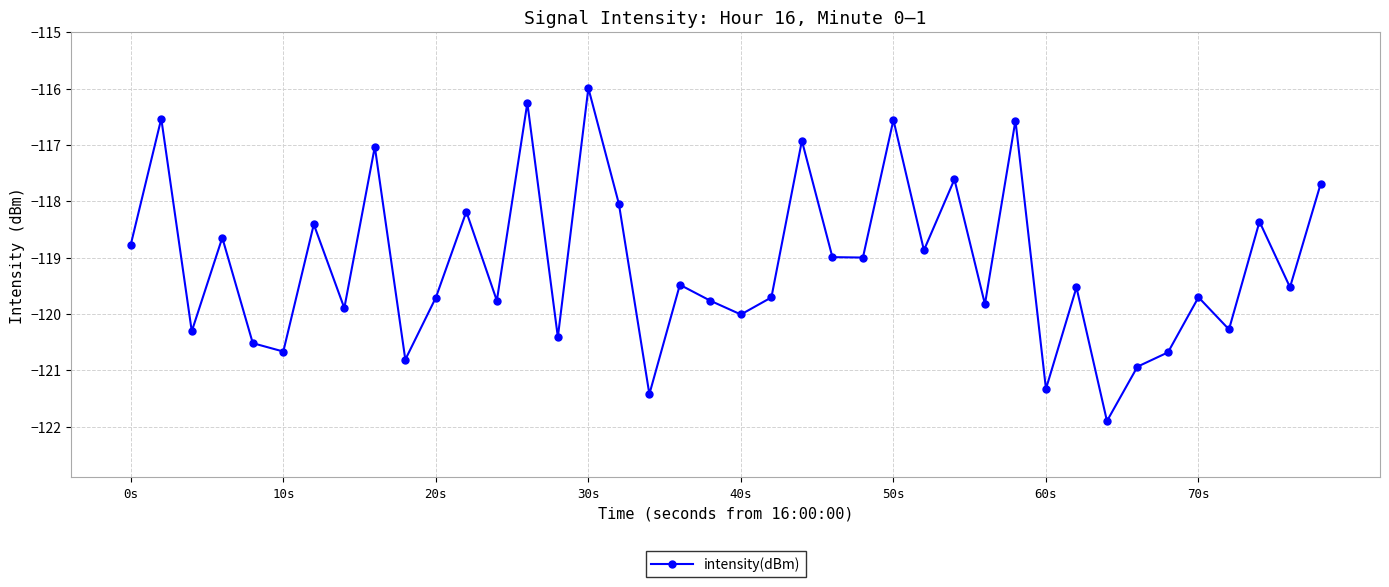

How many lines are shown in the chart?

1